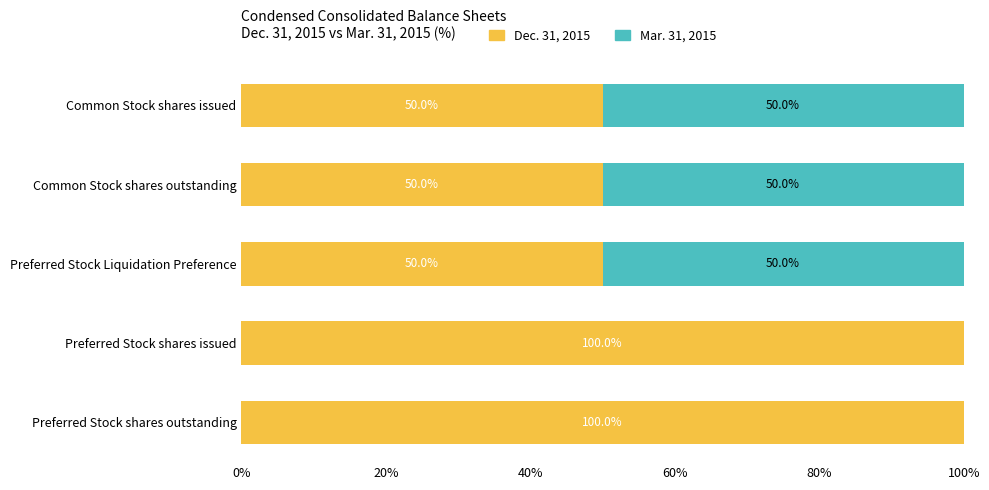

Count the number of categories in the chart.

5